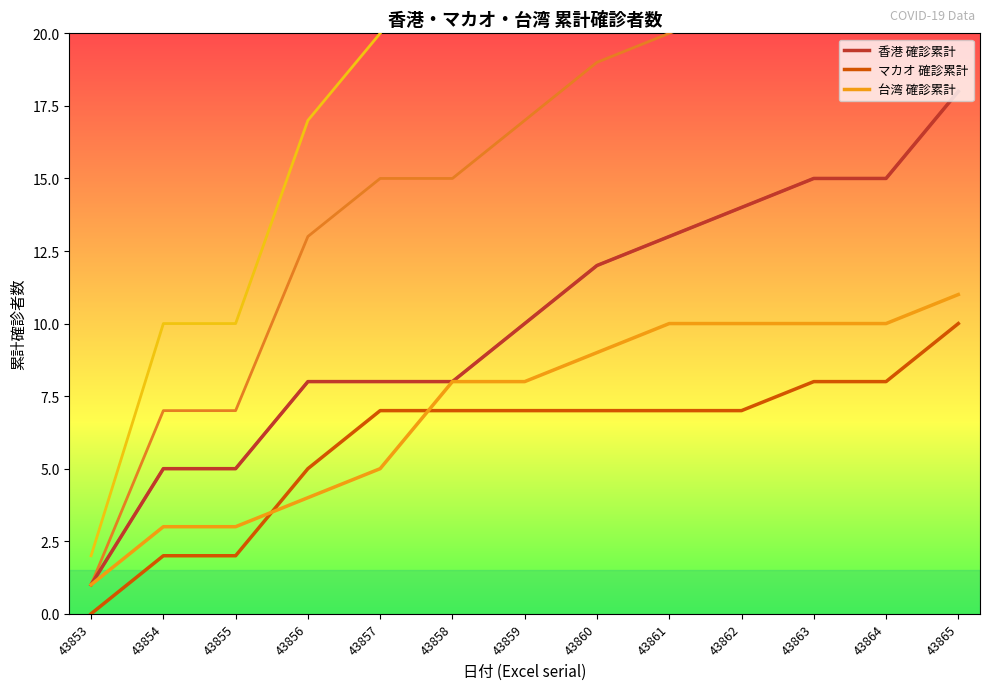

Does the chart have visible grid lines?

No